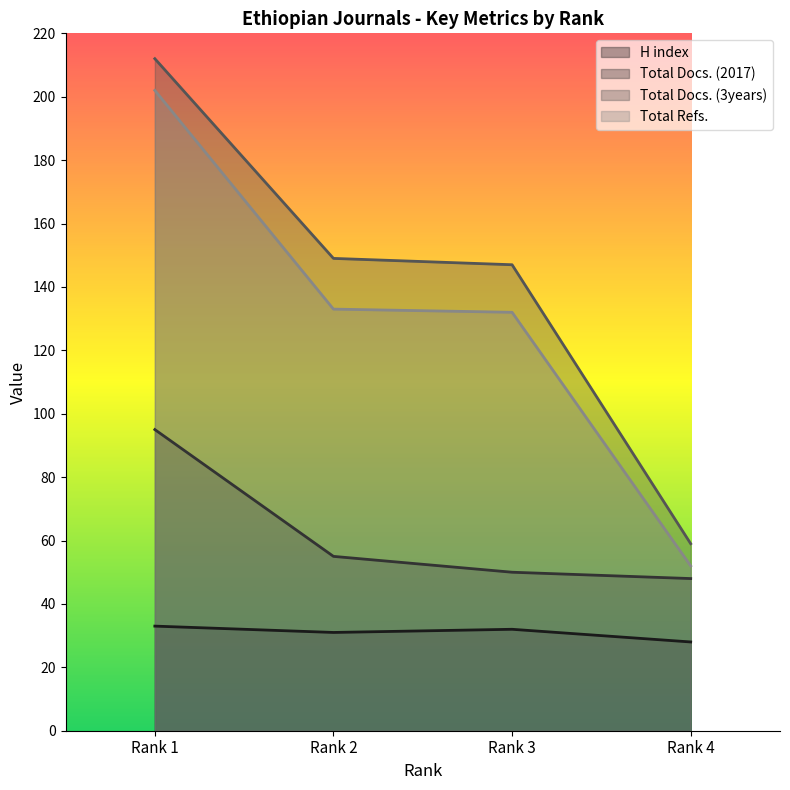

Reading left to right, transcribe all the data shown in this chart.

H index: 33	31	32	28
Total Docs. (2017): 95	55	50	48
Total Docs. (3years): 212	149	147	59
Total Refs.: 202	133	132	52